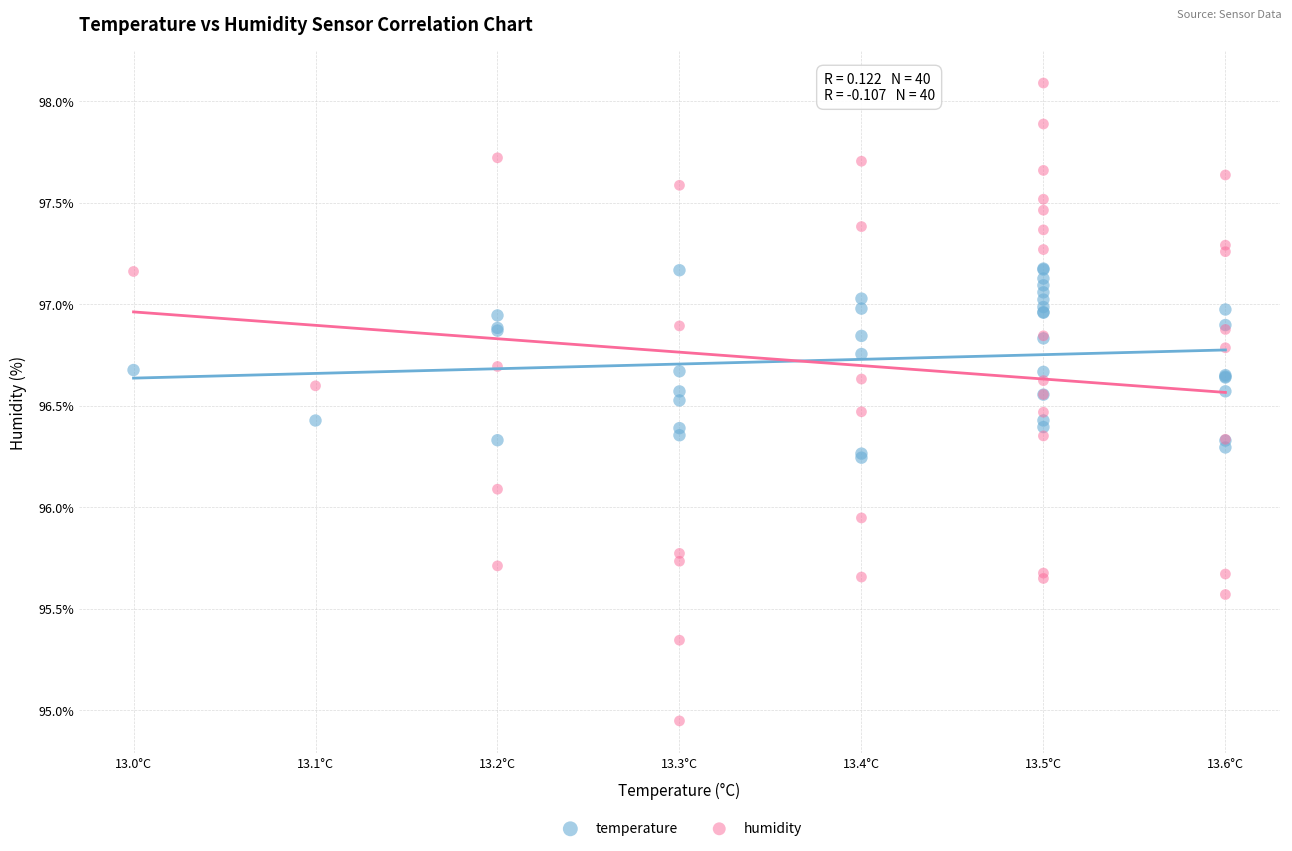

Which series contains the lowest Y value?

humidity